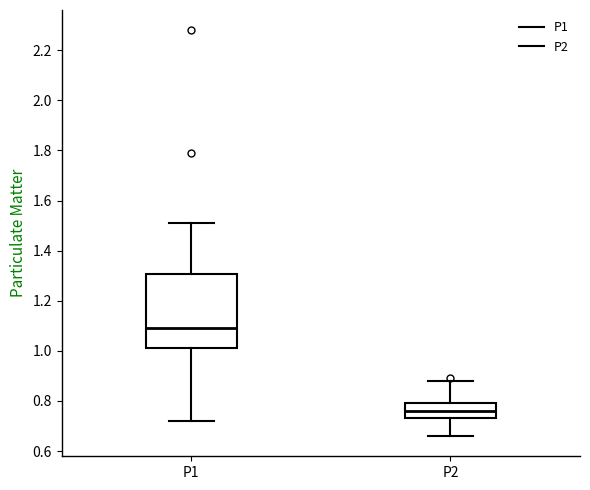

Which box has the lowest median line?

P2